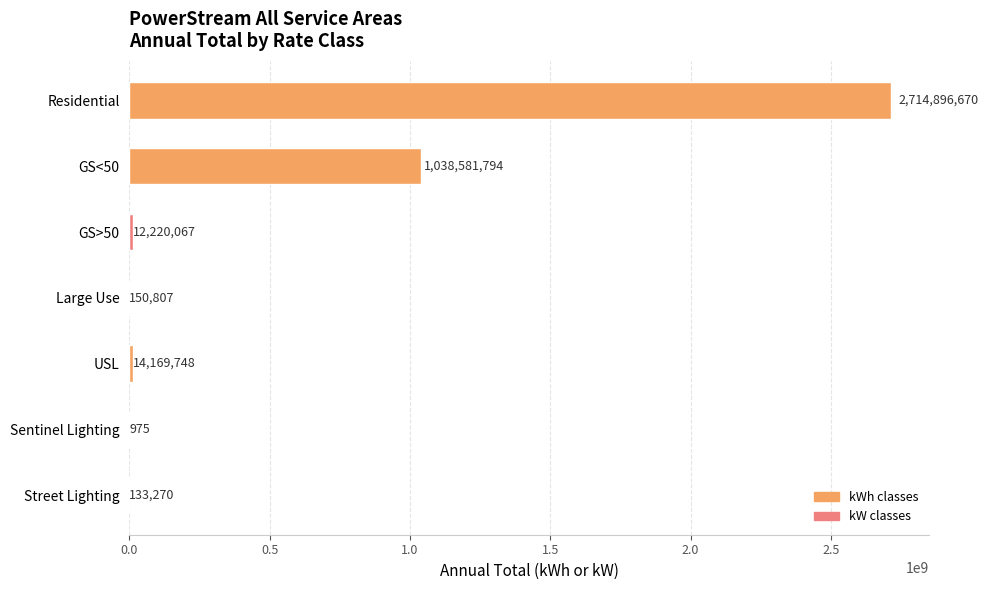

What is the maximum value shown in the chart?

2714896669.9